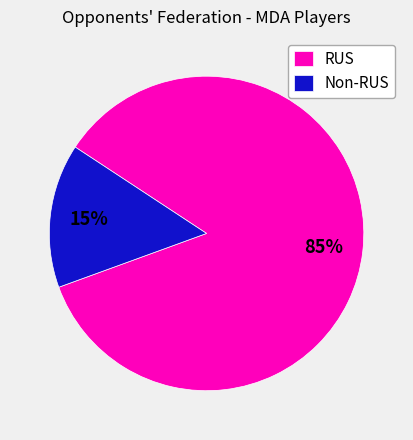

Which category has the smallest portion of the pie?

Non-RUS